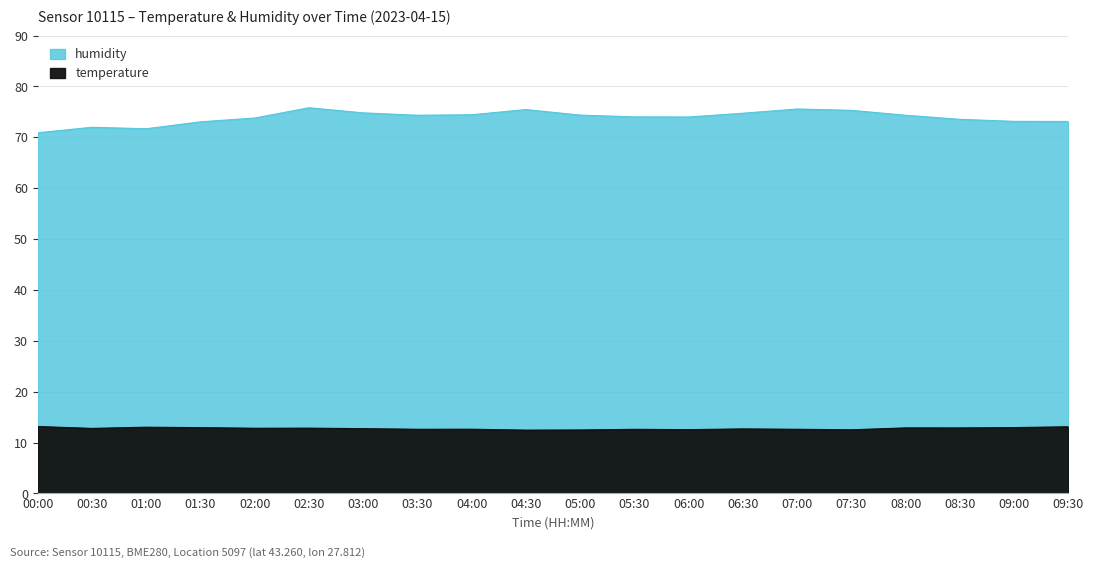

Reading left to right, what are all the values shown in this chart?

temperature: 13.2	12.8	13.0	12.9	12.8	12.8	12.7	12.6	12.6	12.4	12.5	12.6	12.6	12.7	12.6	12.5	12.9	12.9	12.9	13.1
humidity: 70.9	72.0	71.7	73.0	73.8	75.8	74.8	74.3	74.4	75.5	74.4	74.0	74.0	74.7	75.6	75.3	74.3	73.5	73.1	73.1